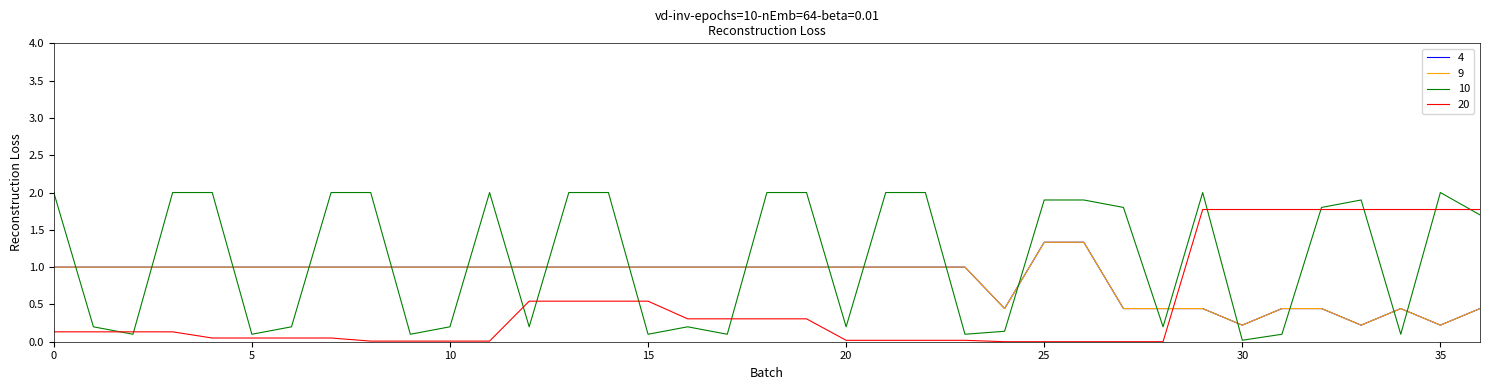

Does the chart display data point markers on the line(s)?

No